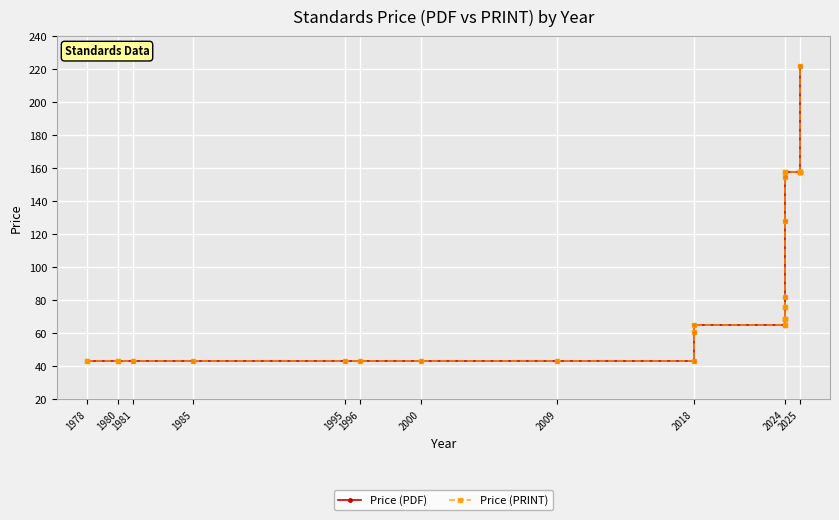

Which category has the lowest value in the Price (PDF) series?

1978